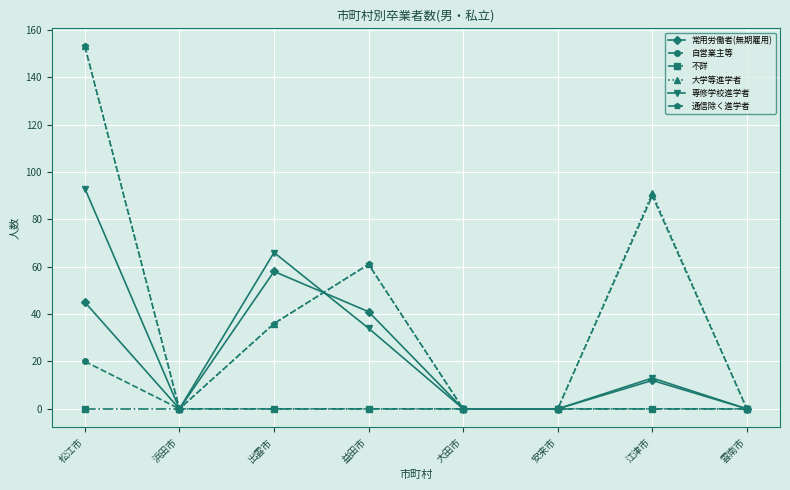

Which series changed the most between 安来市 and 江津市?

大学等進学者